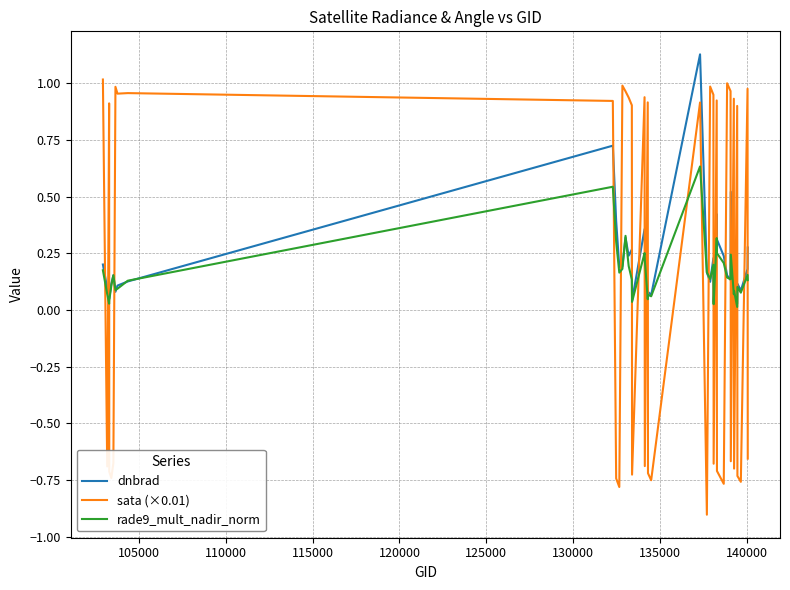

Which series ends up on top after the final intersection of sata (×0.01) and dnbrad?

dnbrad